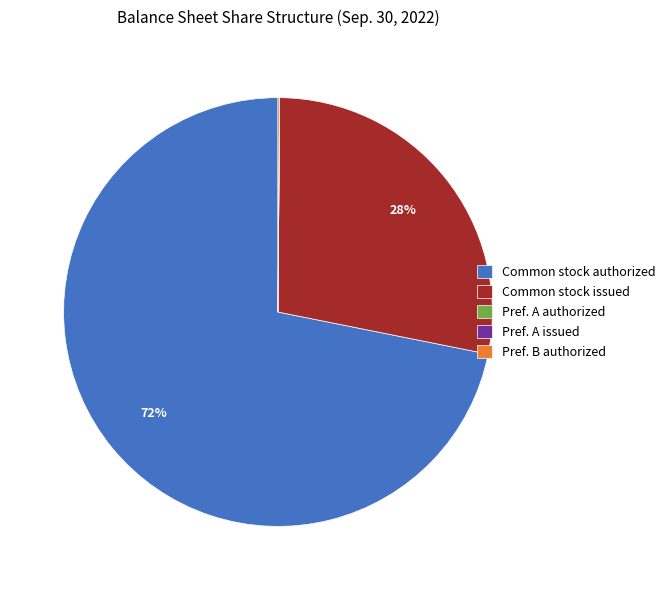

To the nearest percent, what percentage of the pie is Common stock authorized?

72%